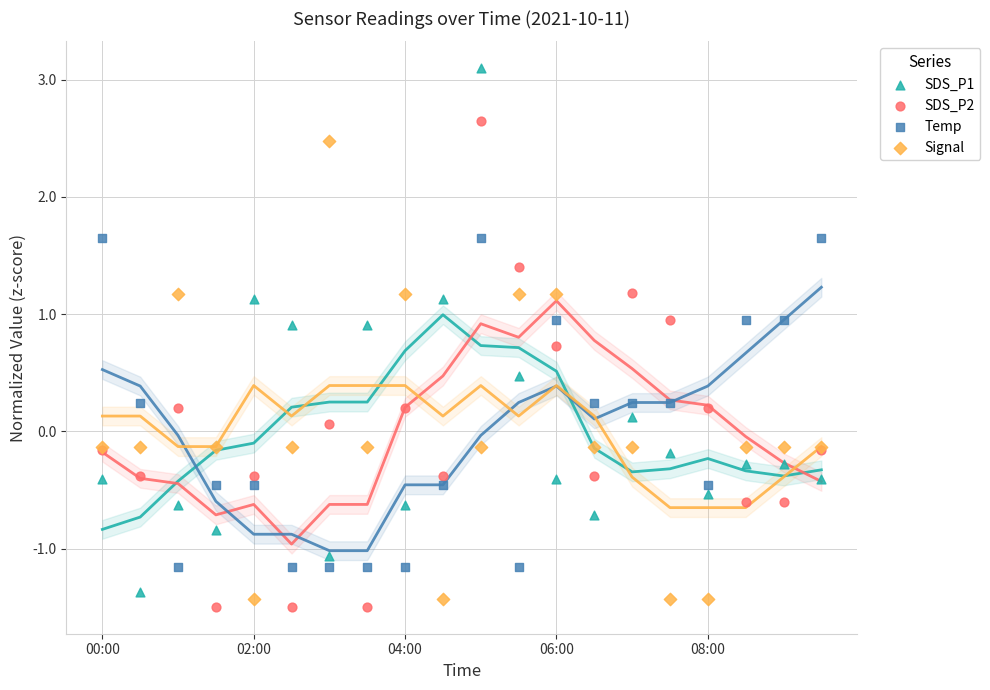

Which series reaches the minimum Y coordinate?

SDS_P2